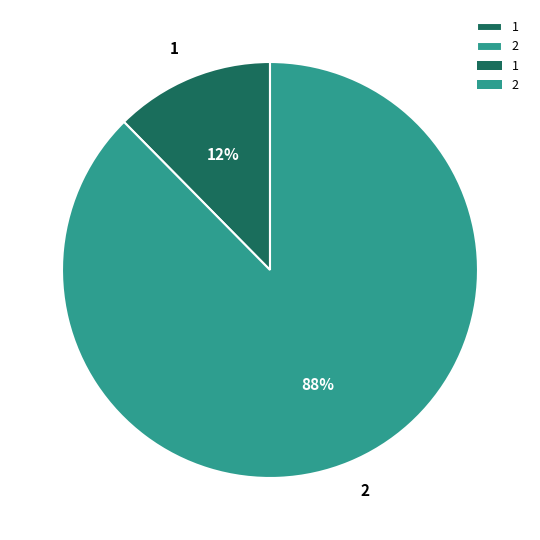

Is it true that 1 is 6% of the pie?

False